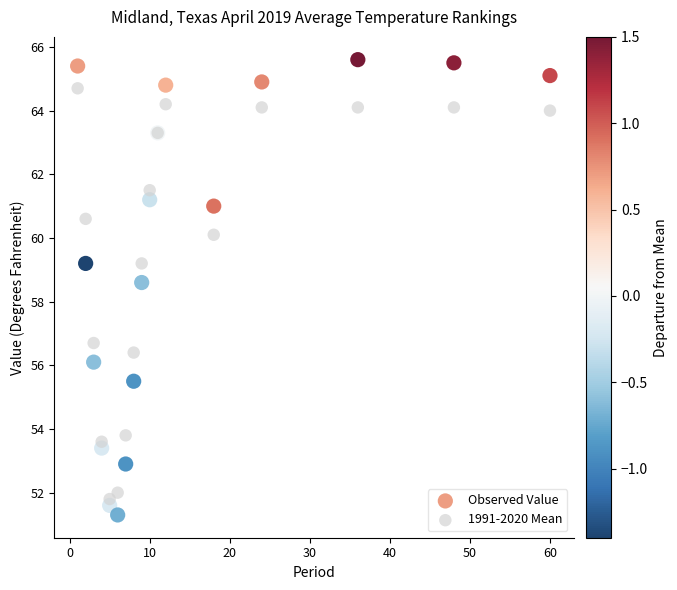

Which series contains the highest Y value?

Observed Value